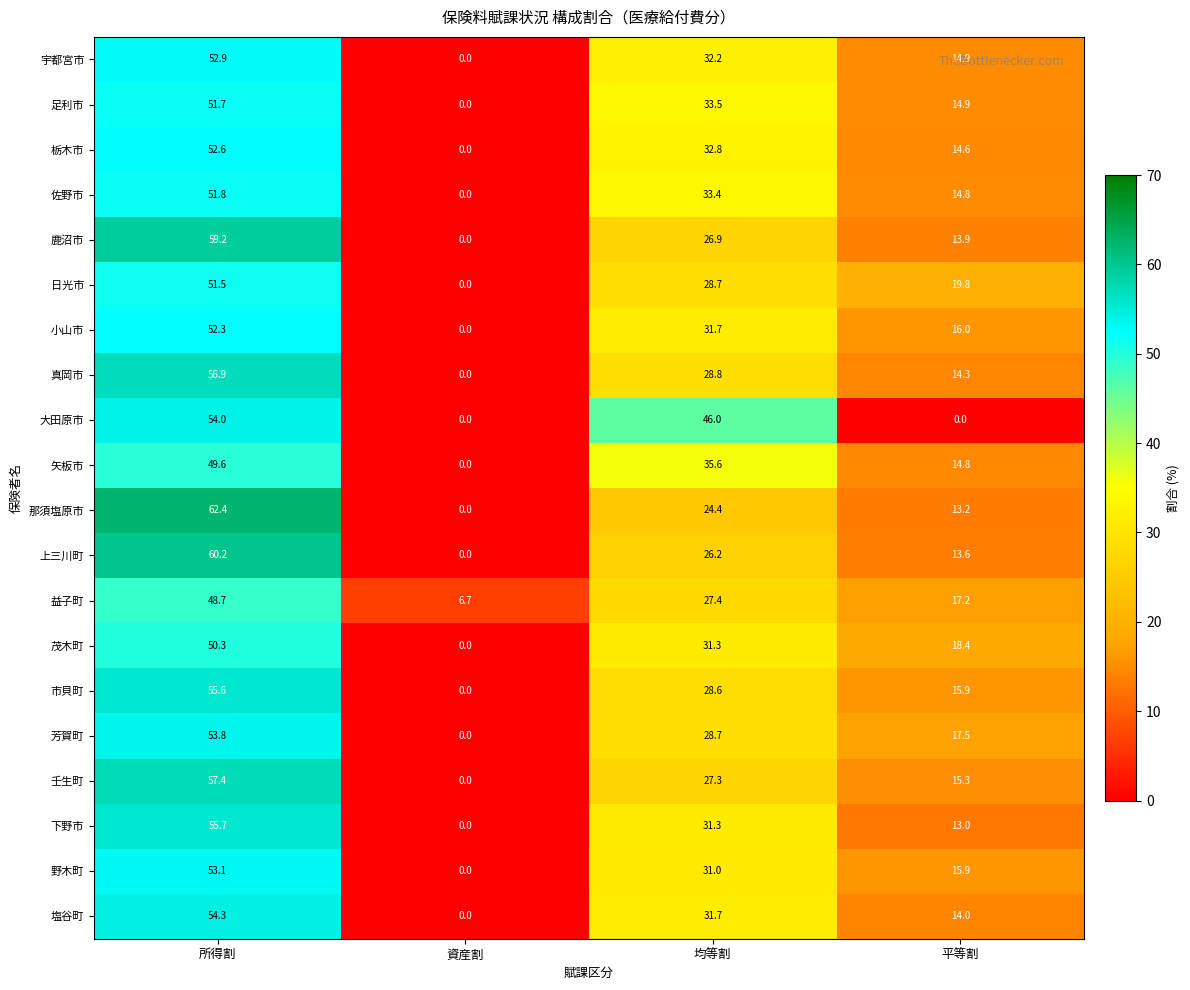

How many data points in 鹿沼市 are above 26?

2